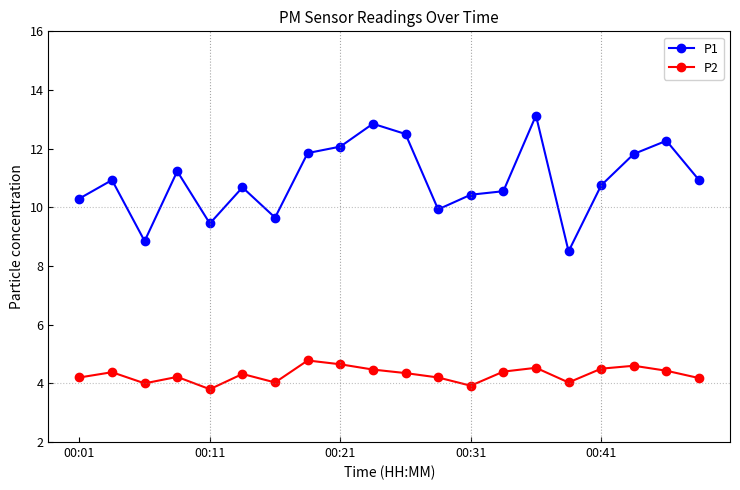

True or false: P2 and P1 intersect in this chart.

False